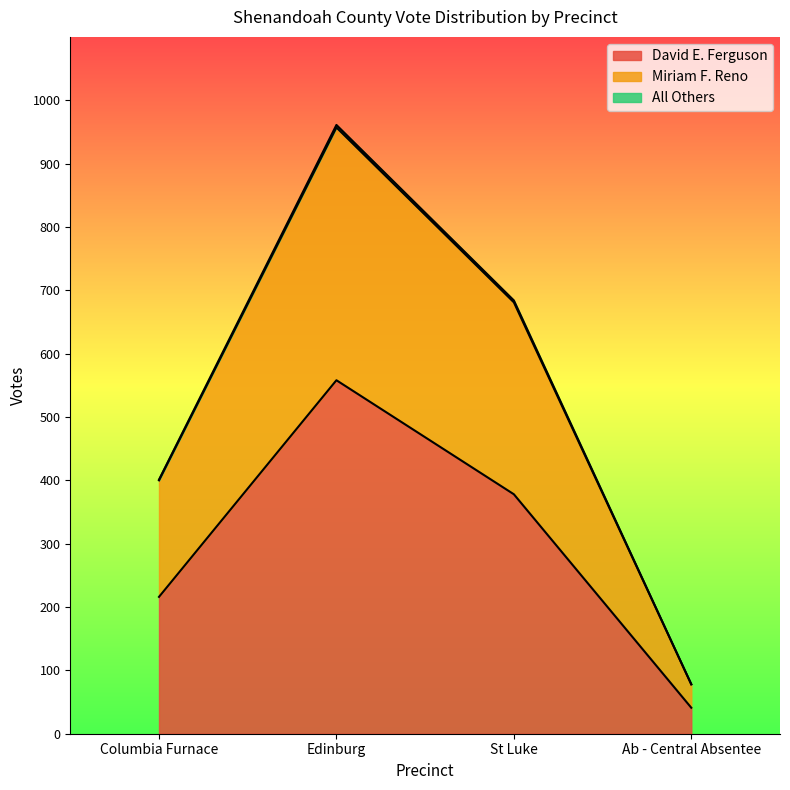

Does the chart have visible grid lines?

No